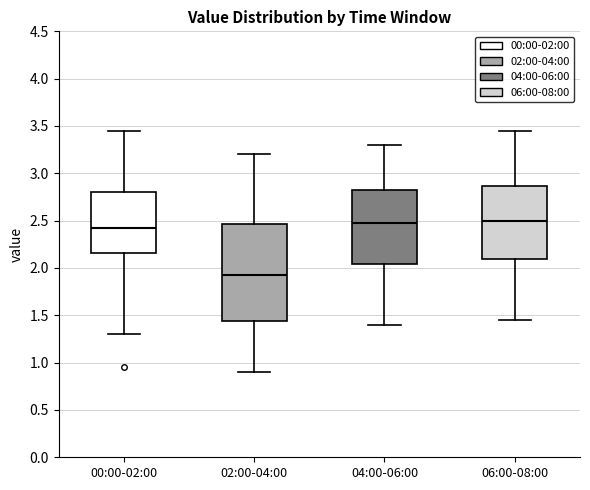

Reading left to right, read every box against the y-axis: the position of its median line, the range the box covers, and the ends of its whiskers. The values are not printed on the chart, so give them approximately, as read against the axis.

00:00-02:00: median 2.45, box 2.15 to 2.80, whiskers 1.30 to 3.45
02:00-04:00: median 1.95, box 1.45 to 2.45, whiskers 0.90 to 3.20
04:00-06:00: median 2.50, box 2.05 to 2.85, whiskers 1.40 to 3.30
06:00-08:00: median 2.50, box 2.10 to 2.85, whiskers 1.45 to 3.45